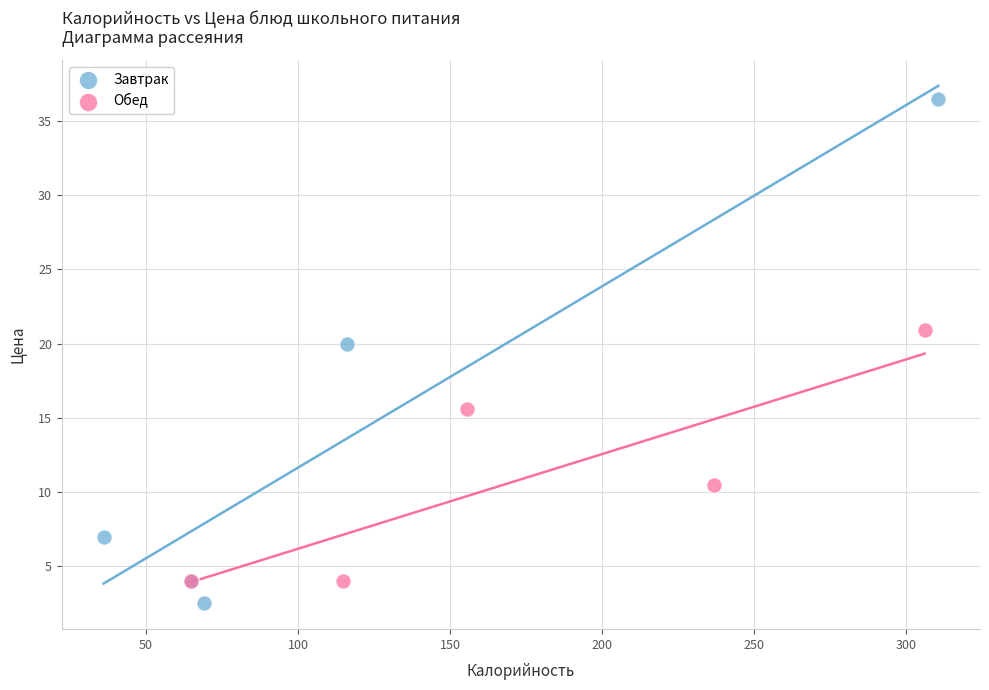

What are all the series names shown in the legend?

Завтрак, Обед